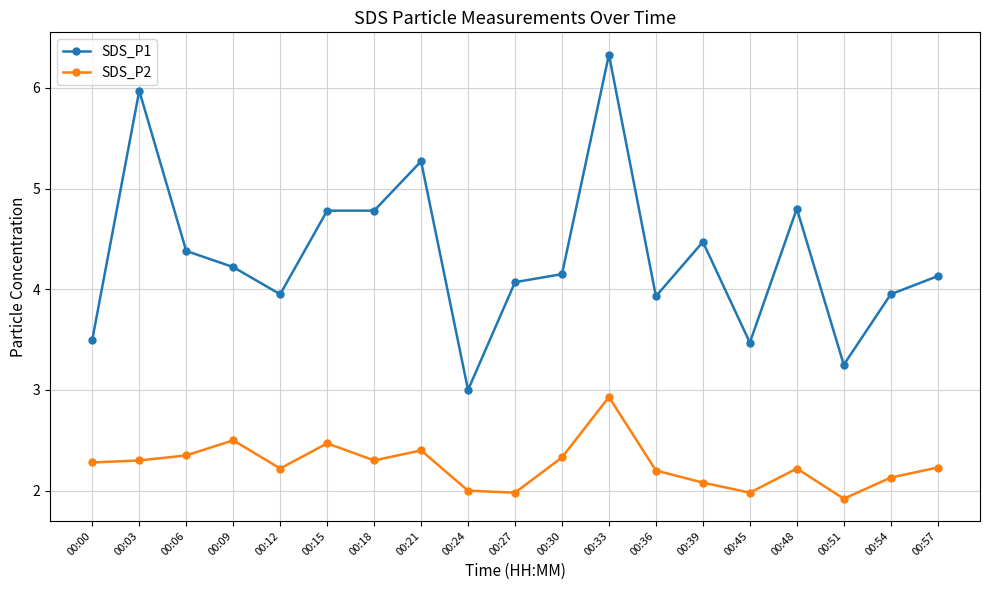

Which series changed the most between 00:15 and 00:48?

SDS_P2